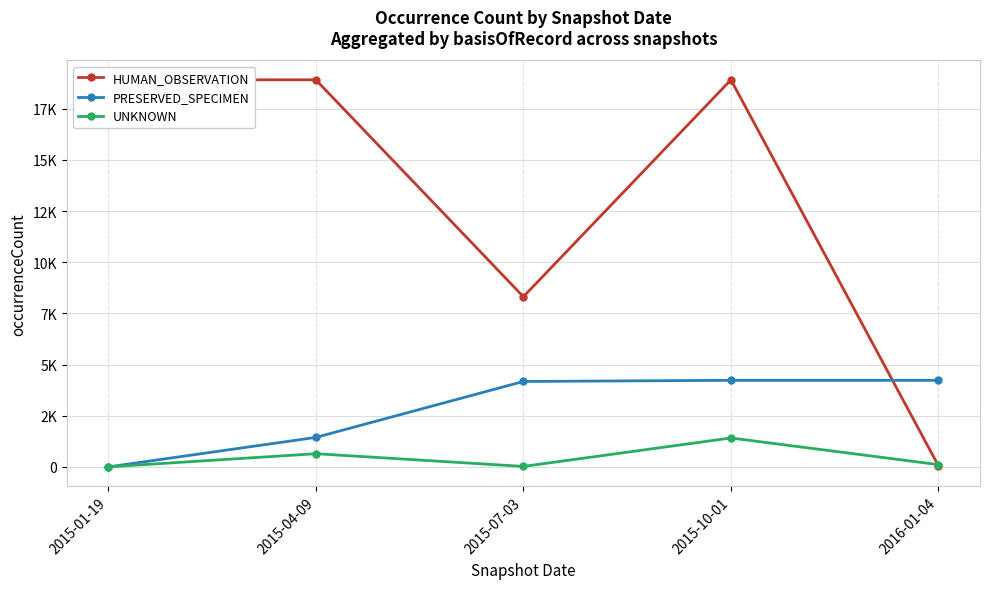

How many intersections are there between HUMAN_OBSERVATION and UNKNOWN?

1